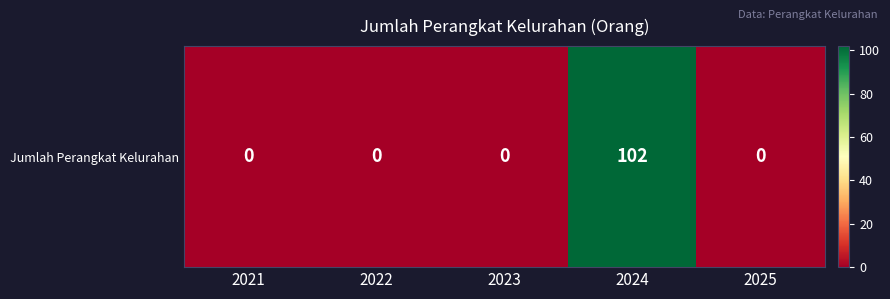

What is the change in value from 2023 to 2024?

+102